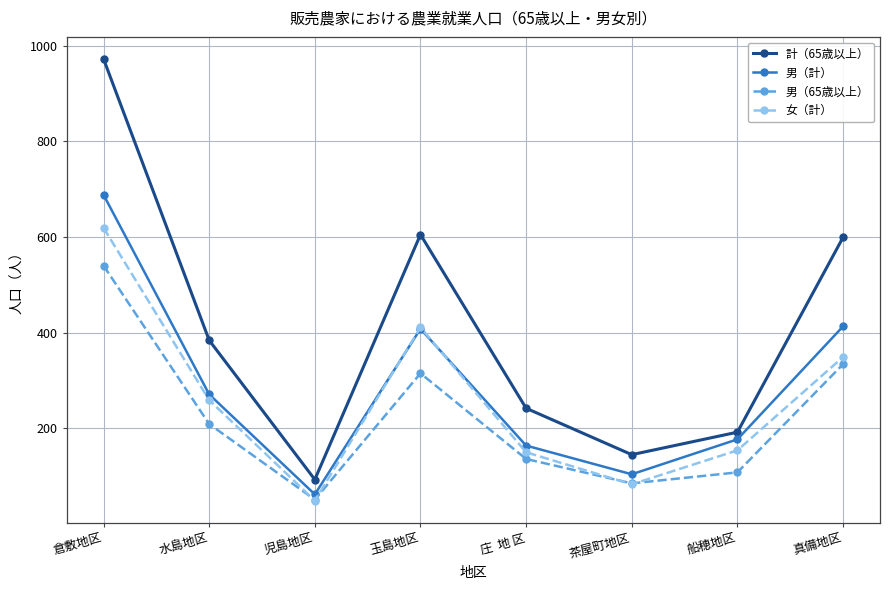

What is the highest value of the 女（計） series?

619